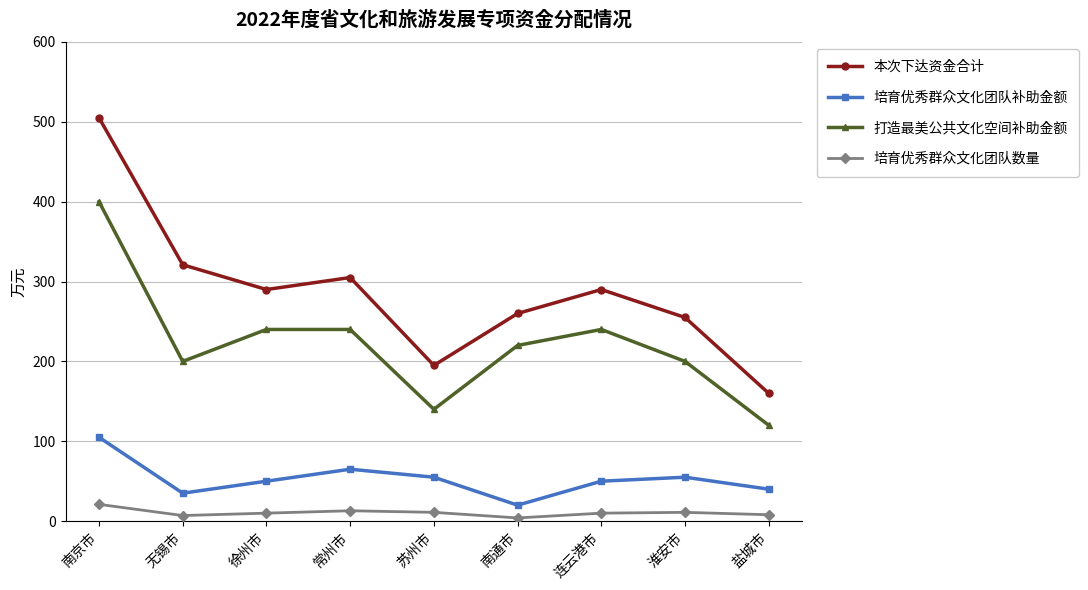

The 本次下达资金合计 series shows 255 at 淮安市. True or false?

True